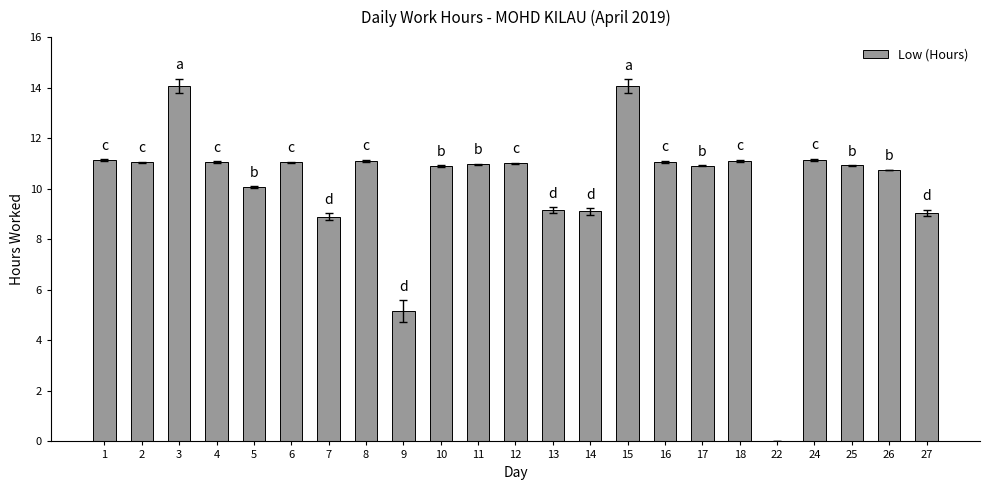

At which label does the data first exceed 10?

1